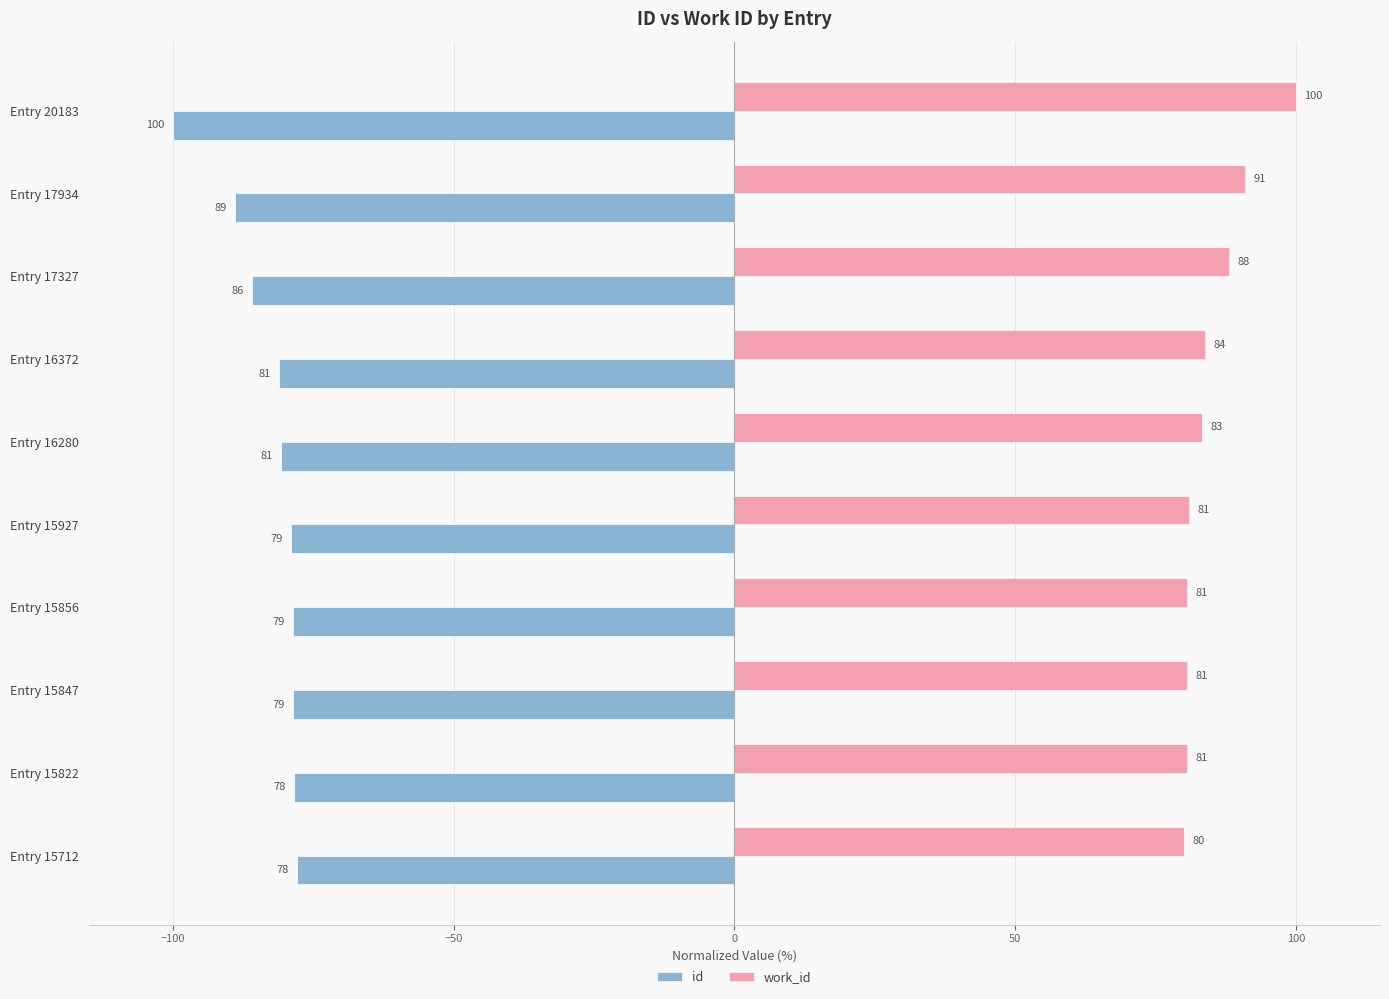

What is the lowest value of the work_id series?

80.2